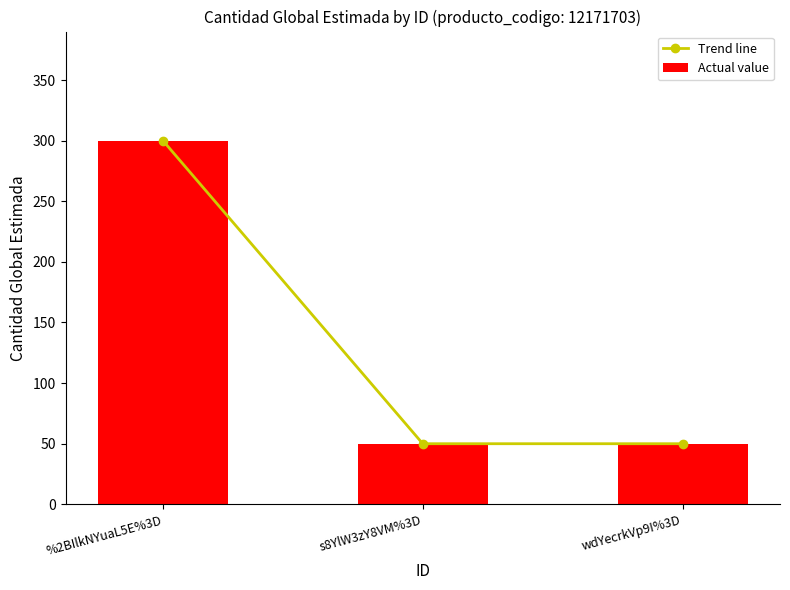

List the labels in order of Actual value value, largest first.

%2BIlkNYuaL5E%3D, s8YlW3zY8VM%3D, wdYecrkVp9I%3D